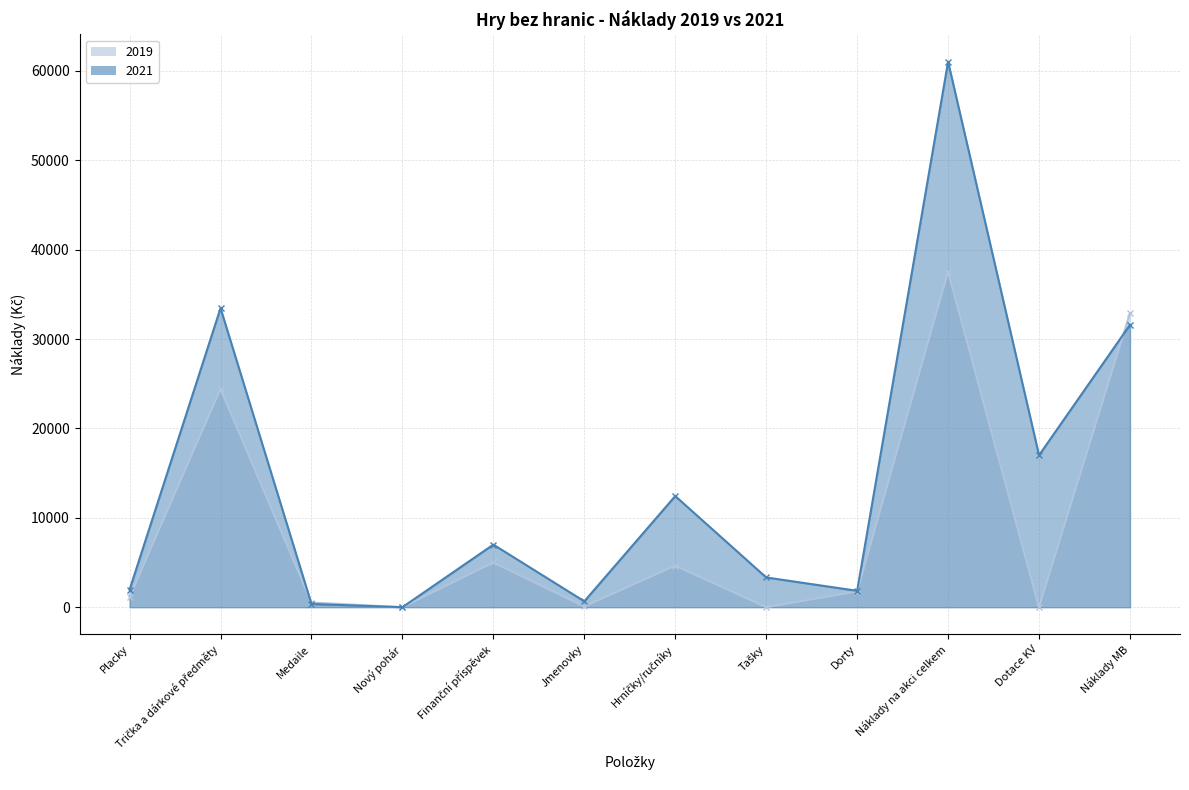

What is the difference between the maximum and second lowest values in the 2021 series?

60661.9